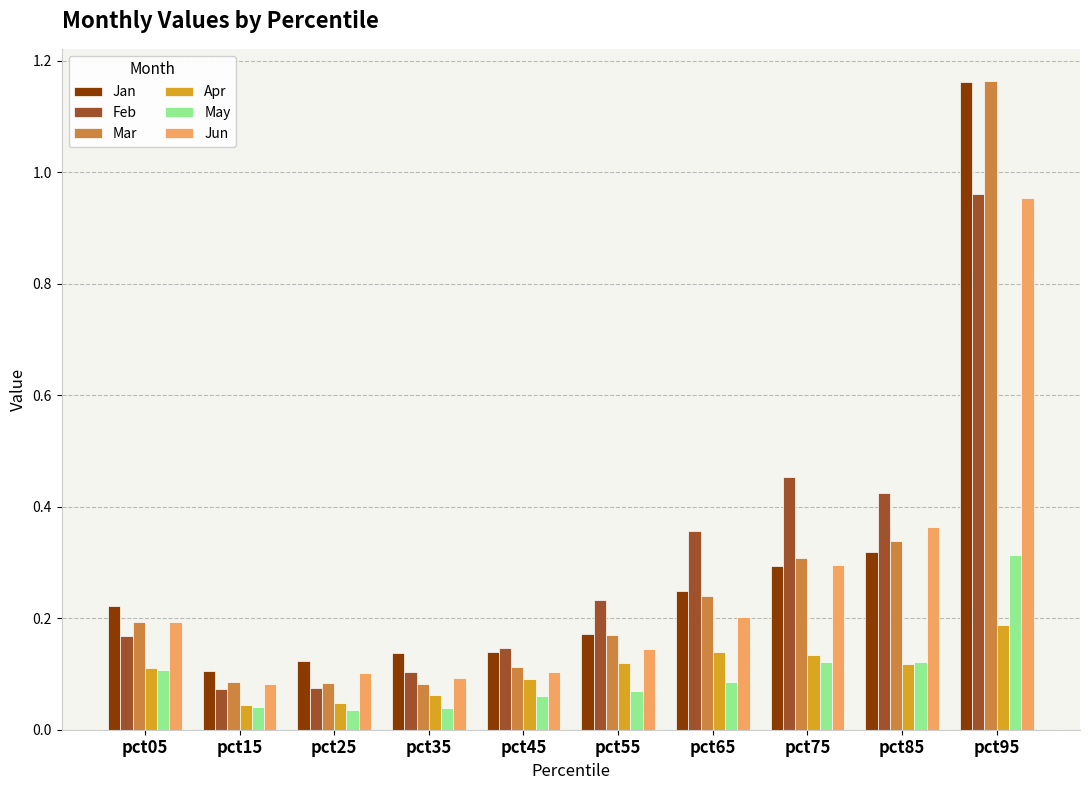

Is it true that May equals 0.1 at pct45?

True